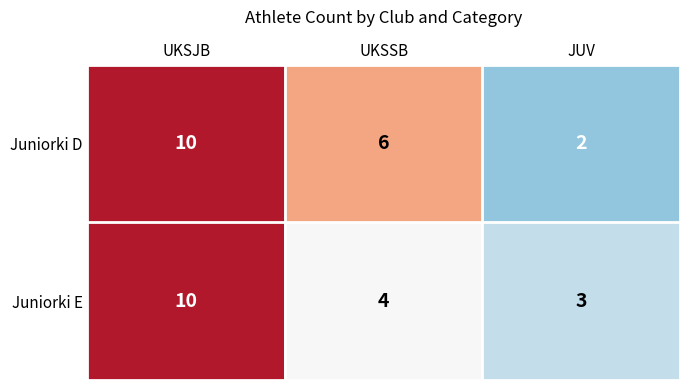

Rank the series at UKSSB from lowest to highest value.

Juniorki E, Juniorki D